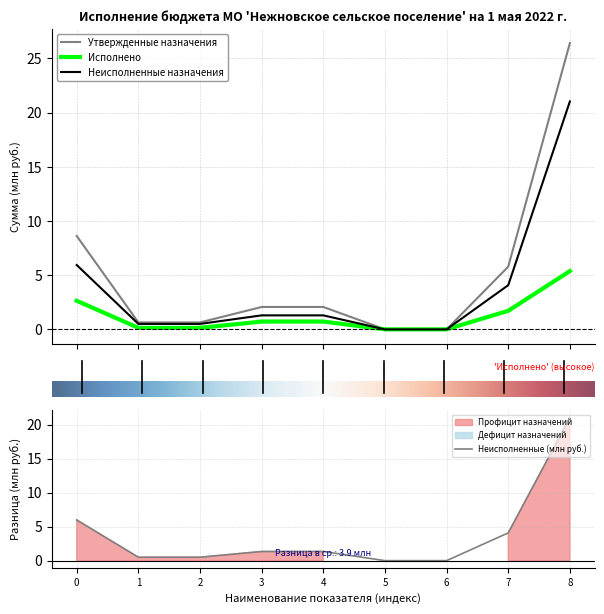

True or false: Неисполненные назначения and Утвержденные назначения cross at least once.

False